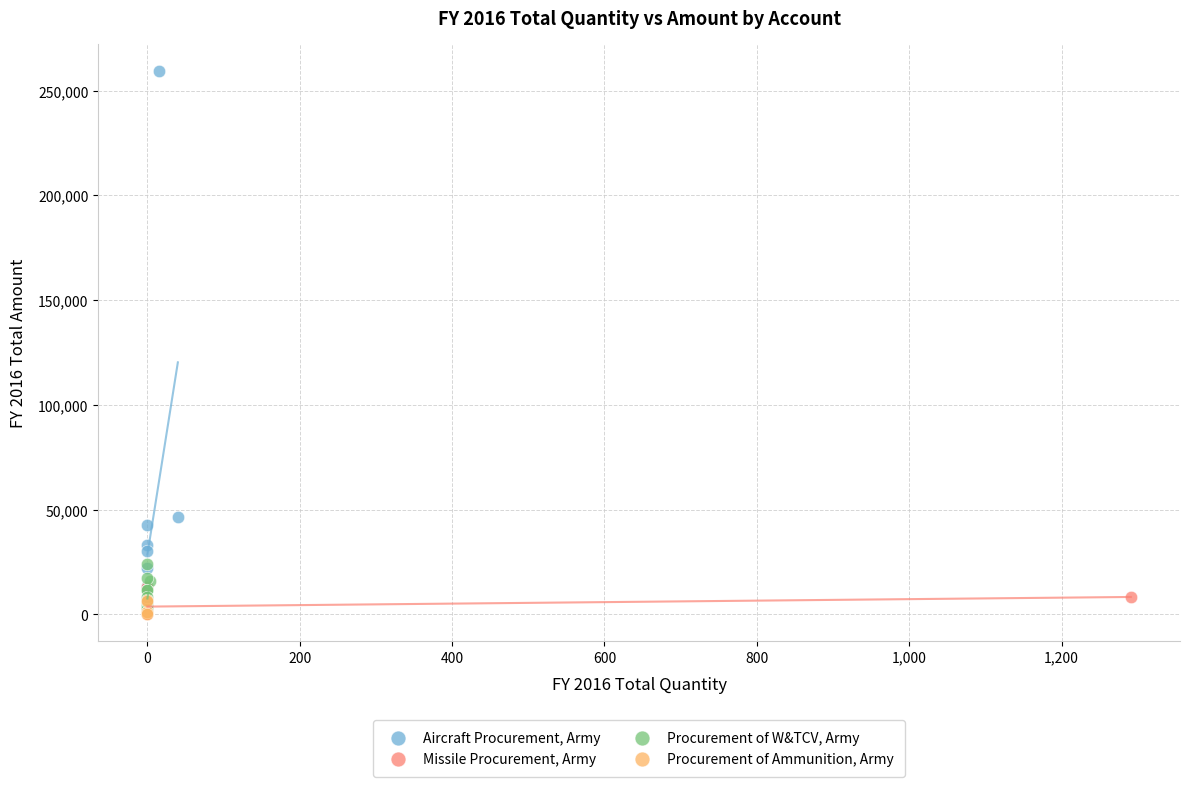

Which series reaches the maximum Y coordinate?

Aircraft Procurement, Army